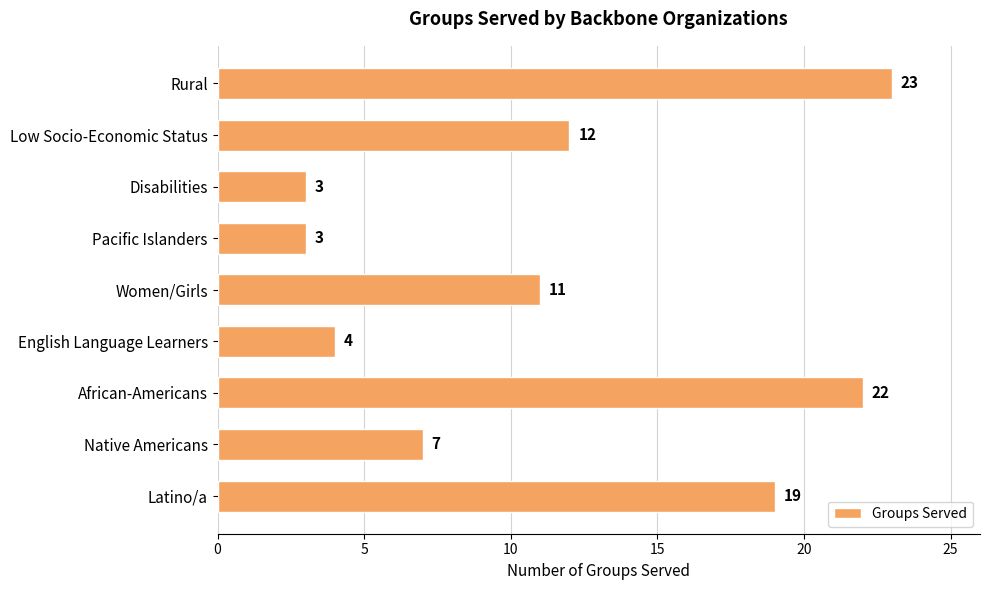

What is the sum of the values at African-Americans and Latino/a?

41